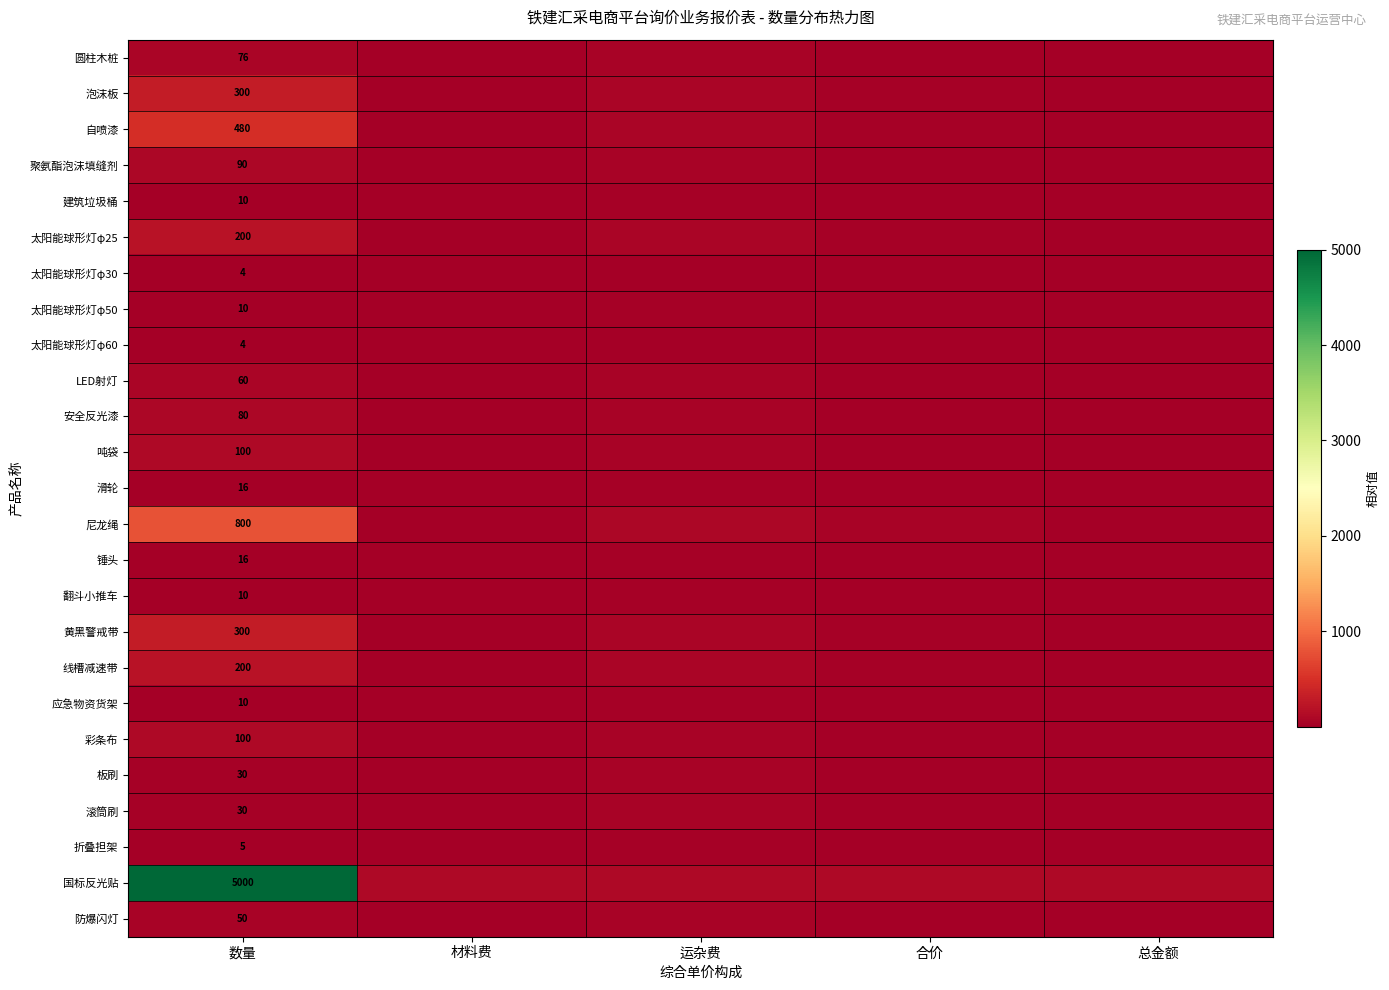

How many categories are shown in the chart?

5